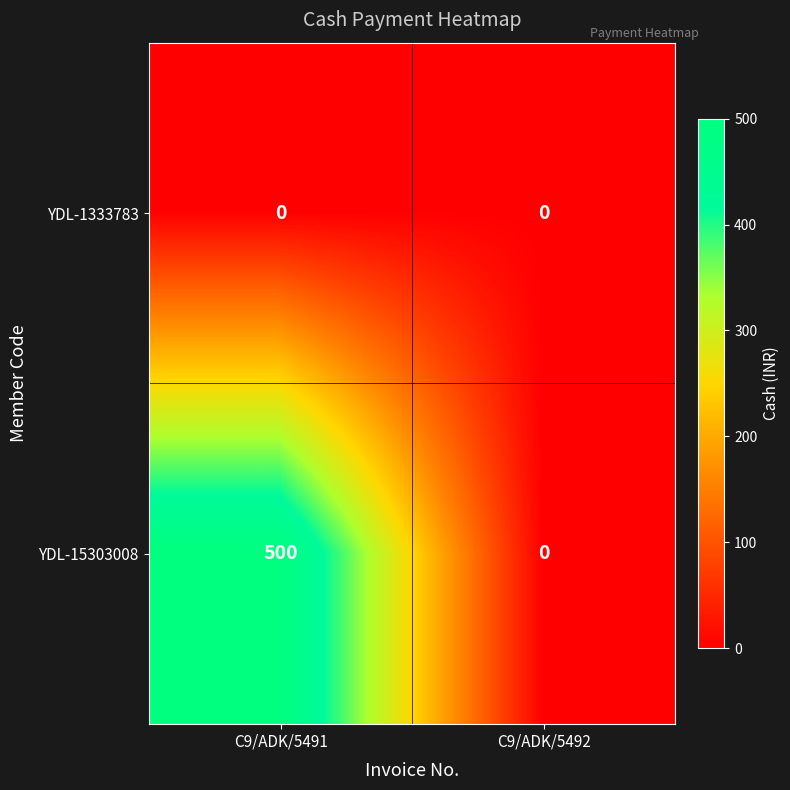

What is the maximum value shown in the chart?

500